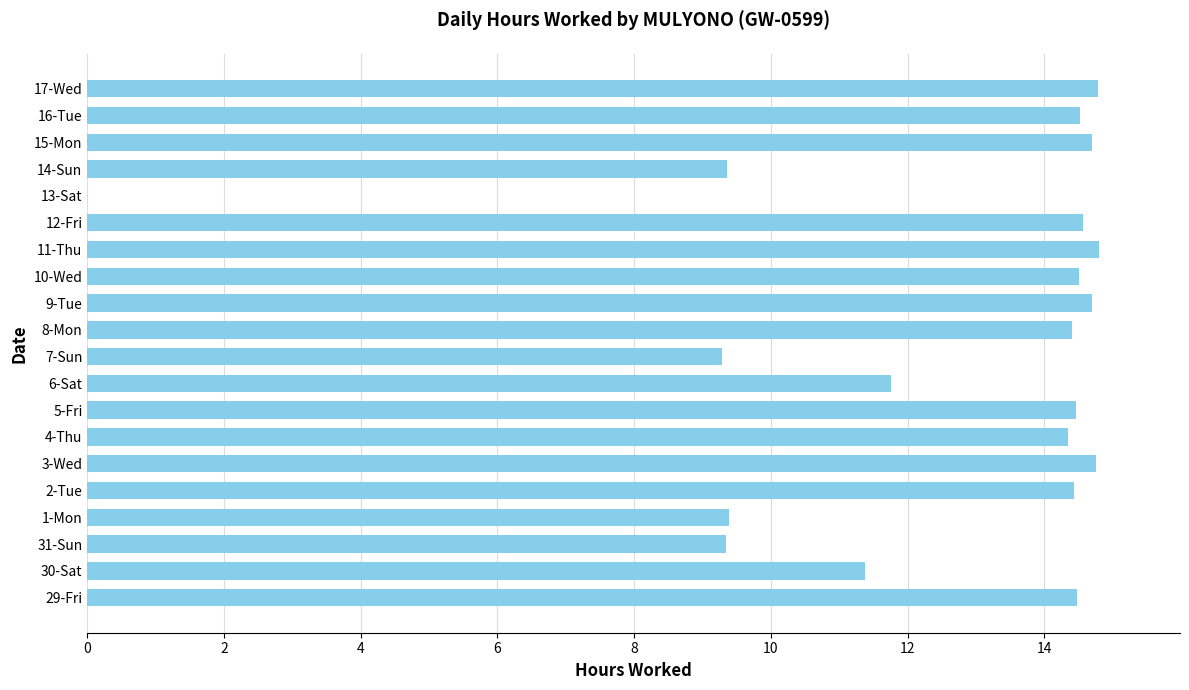

What is the average value?

12.5